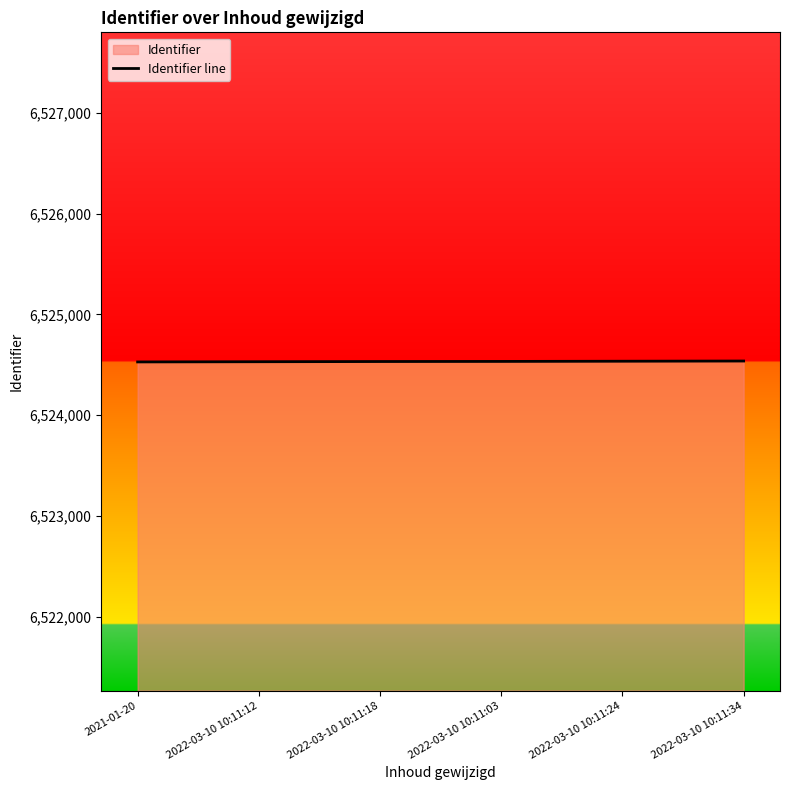

Reading left to right, transcribe all the data shown in this chart.

2021-01-20=6524528	2022-03-10 10:11:12=6524530	2022-03-10 10:11:18=6524532	2022-03-10 10:11:03=6524533	2022-03-10 10:11:24=6524535	2022-03-10 10:11:34=6524537